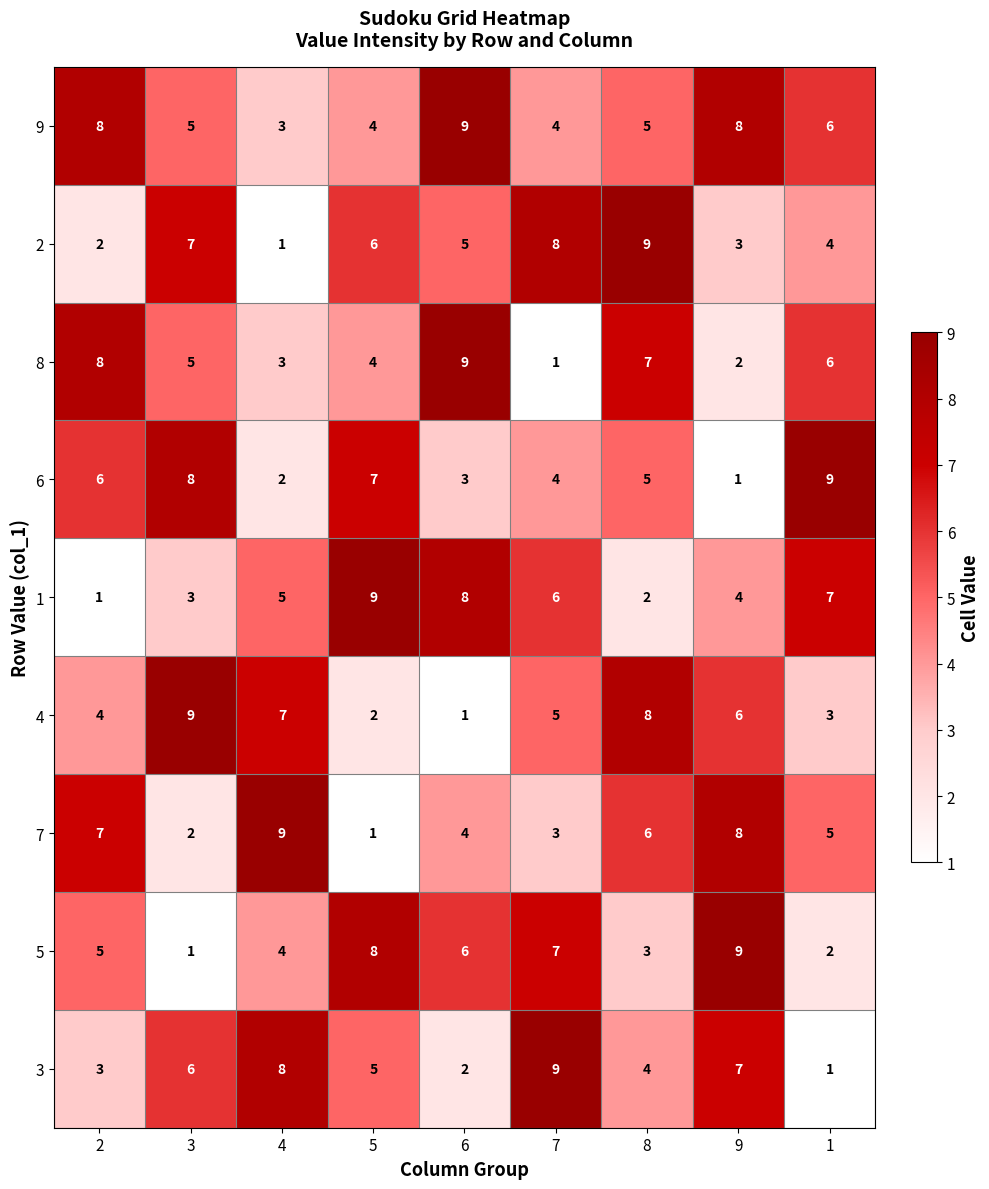

What is the spread (max minus min) of values at 9?

8